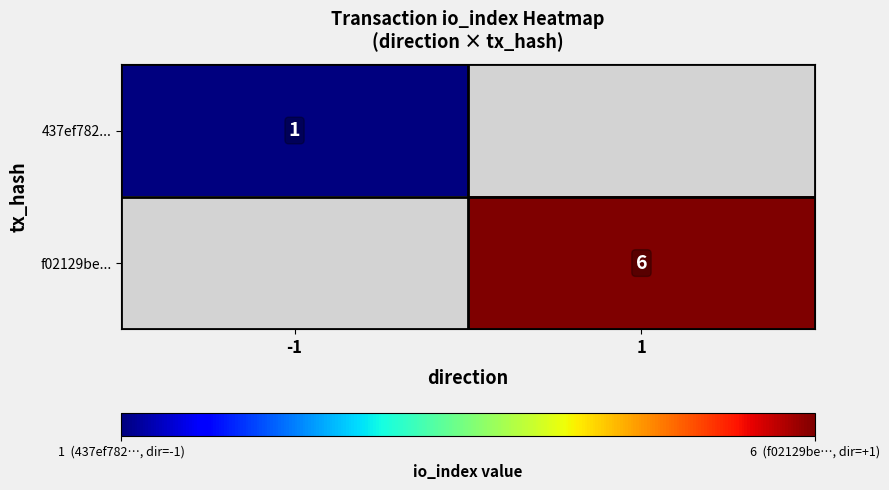

Which series has the largest range (max minus min)?

437ef782...